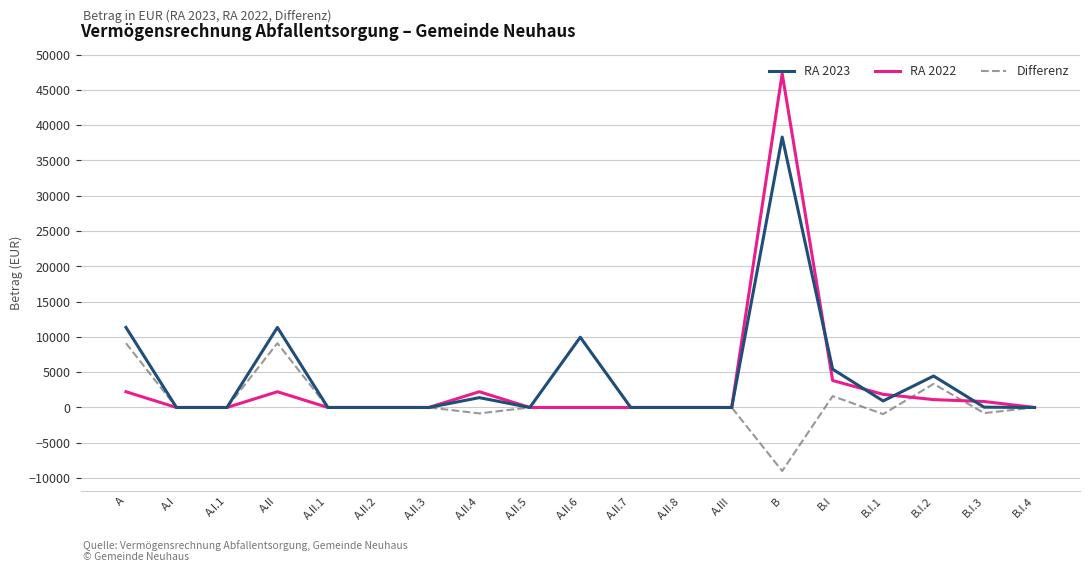

What is the highest value of the RA 2022 series?

47315.6